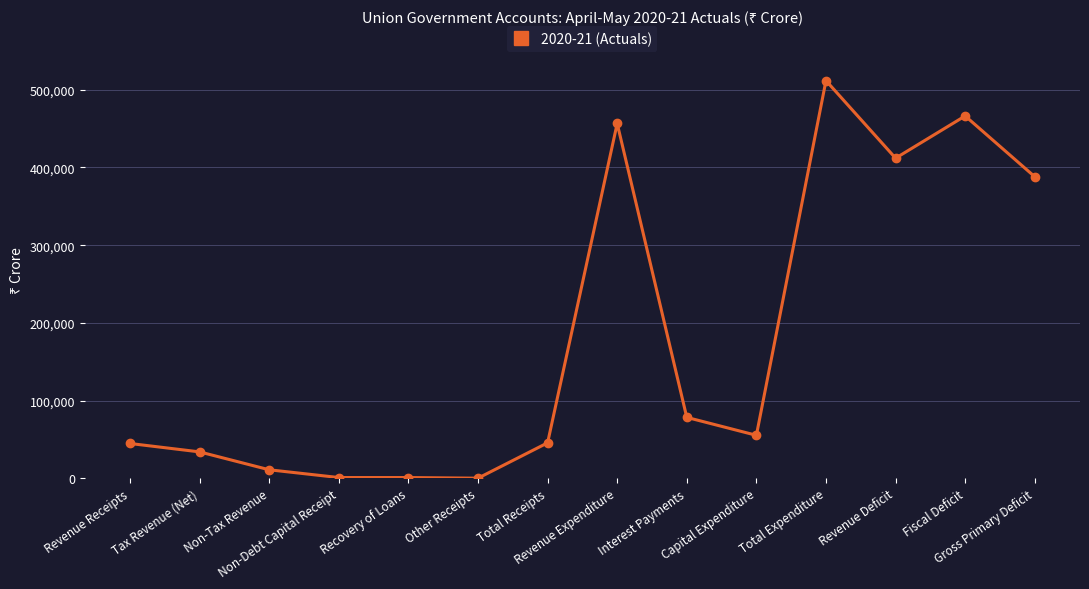

Is it true that the value at Fiscal Deficit is 466343?

True